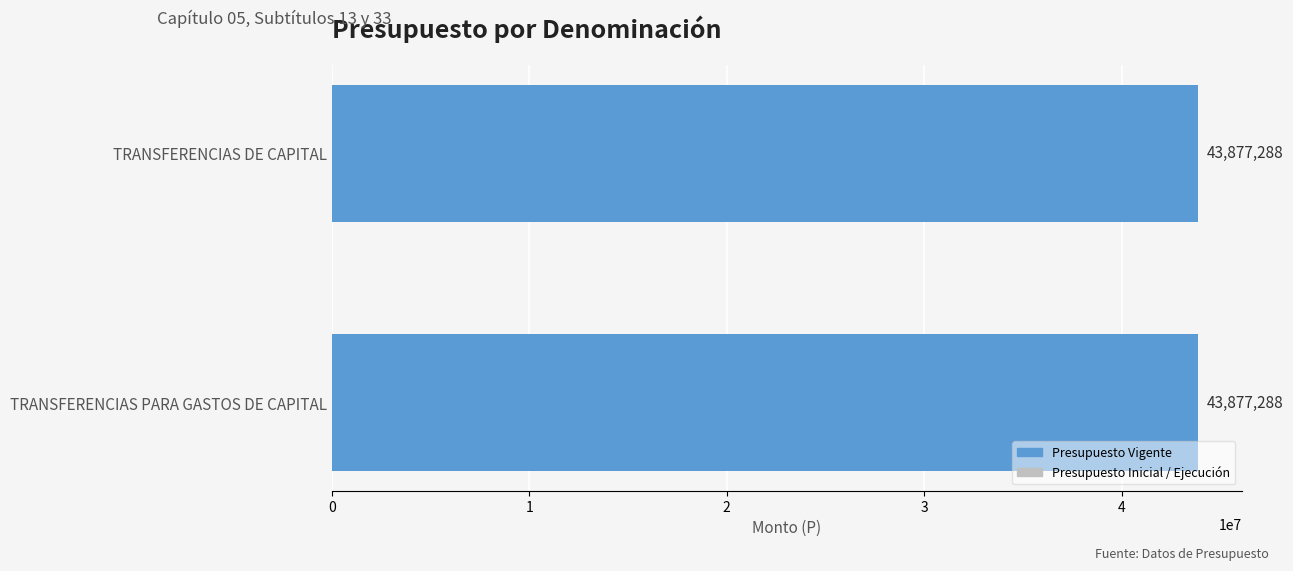

Are the bars horizontal?

Yes